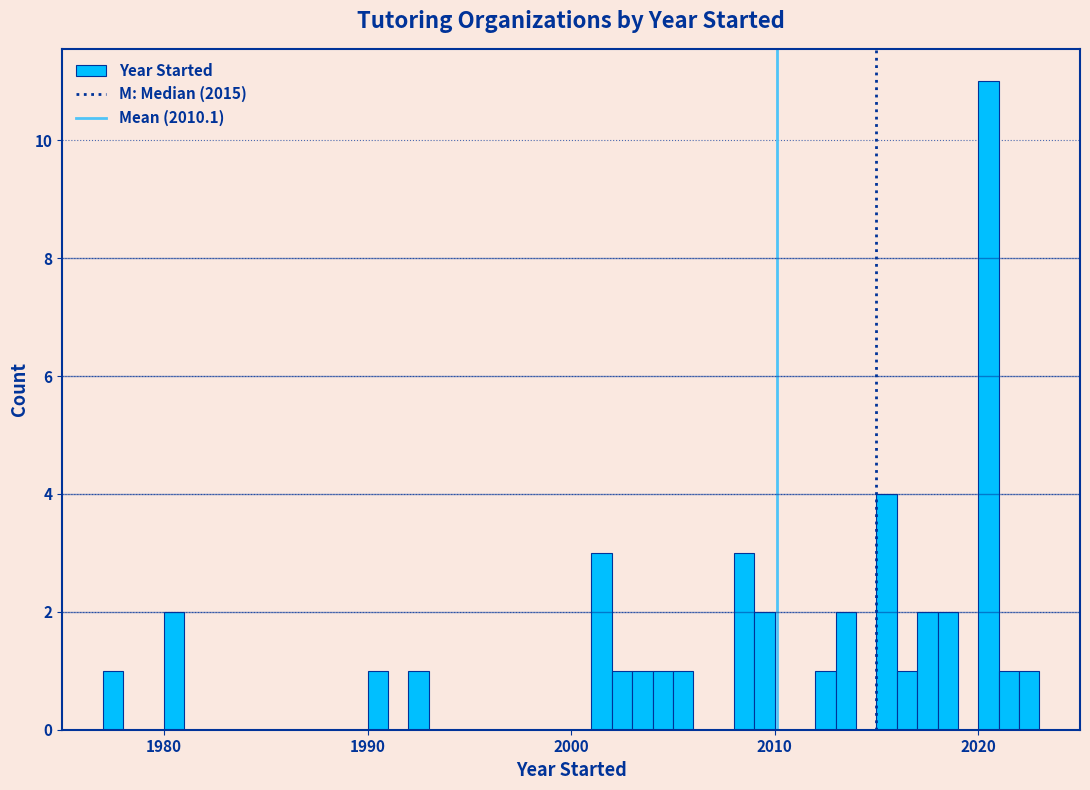

Around what value on the x-axis is the tallest bar? Give the approximate position of its centre, as read against the axis.

2021